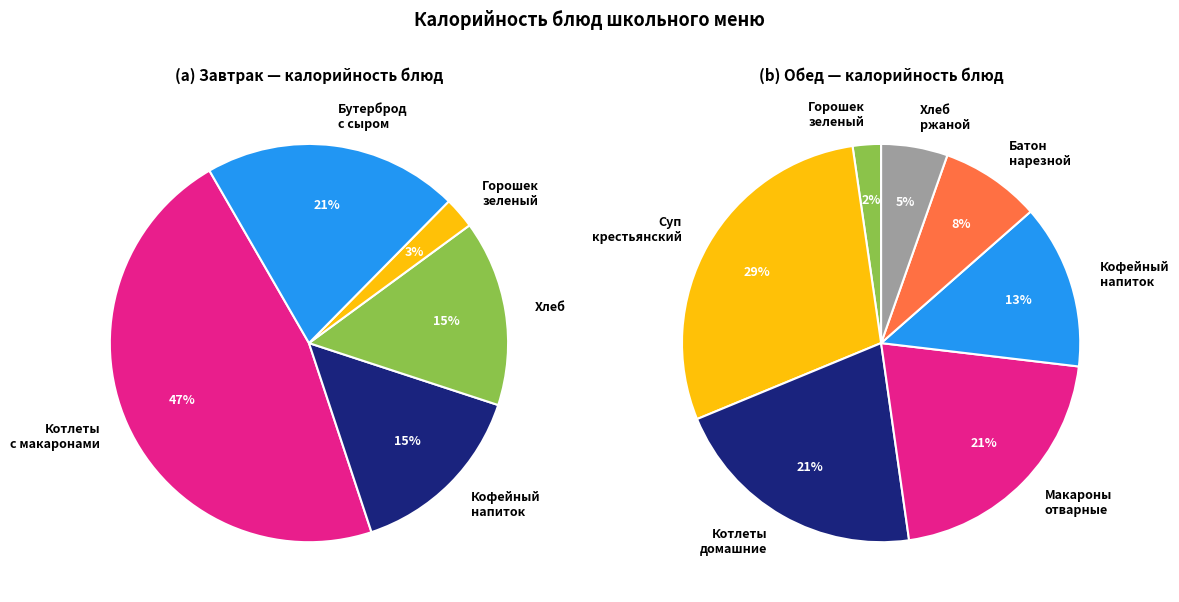

The Завтрак slice represents 47% of the pie. True or false?

True